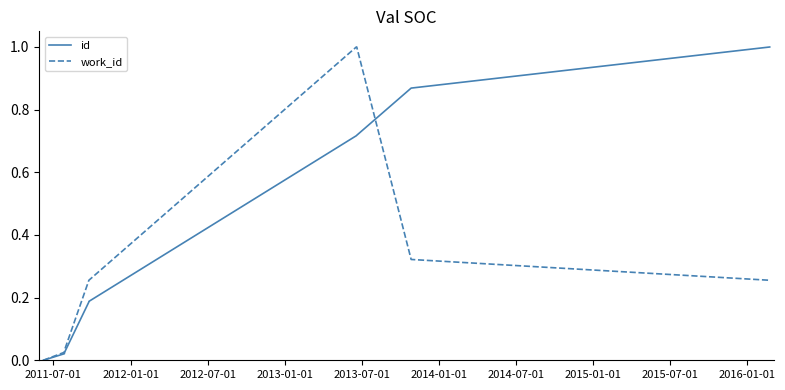

The value of id at 2013-01-01 is 0.1. True or false?

False